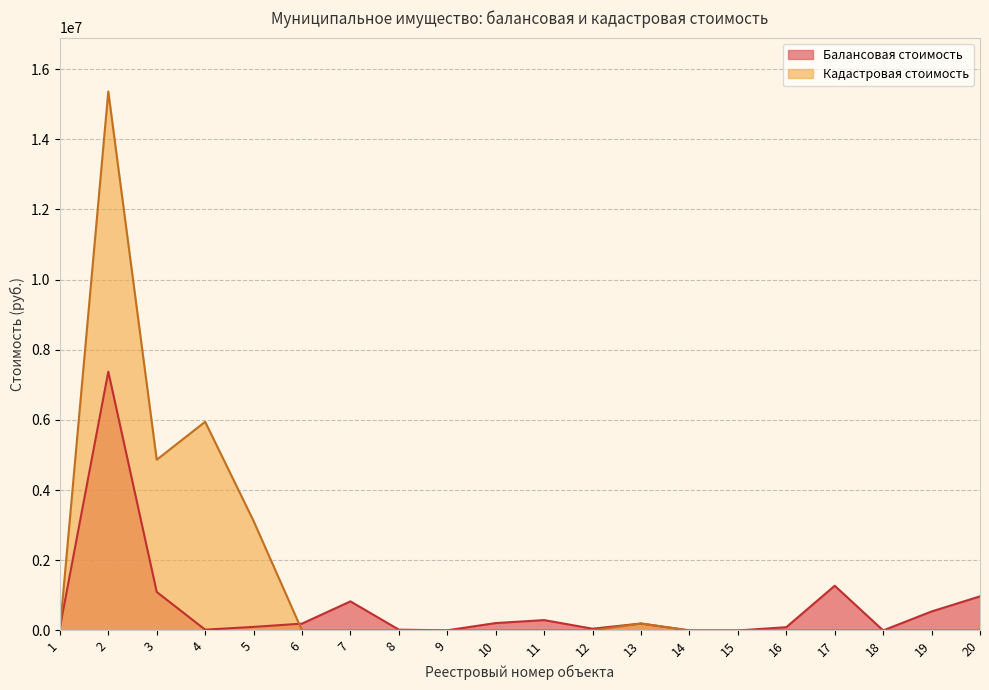

Reading left to right, what are all the values shown in this chart?

Балансовая стоимость: 1=78020.8	2=7375312.4	3=1096568.7	4=21792.2	5=100585.7	6=194059.9	7=828335.2	8=21921.8	9=3654.7	10=210264.4	11=294171.0	12=48956.0	13=196797.6	14=1.0	15=1.0	16=92350.0	17=1273795.4	18=1.0	19=540412.0	20=970881.0
Кадастровая стоимость: 1=0.0	2=15361067.8	3=4865050.3	4=5947641.7	5=3119017.5	6=0.0	7=0.0	8=0.0	9=0.0	10=18.7	11=1300.4	12=0.0	13=196797.6	14=0.0	15=0.0	16=0.0	17=0.0	18=0.0	19=0.0	20=0.0